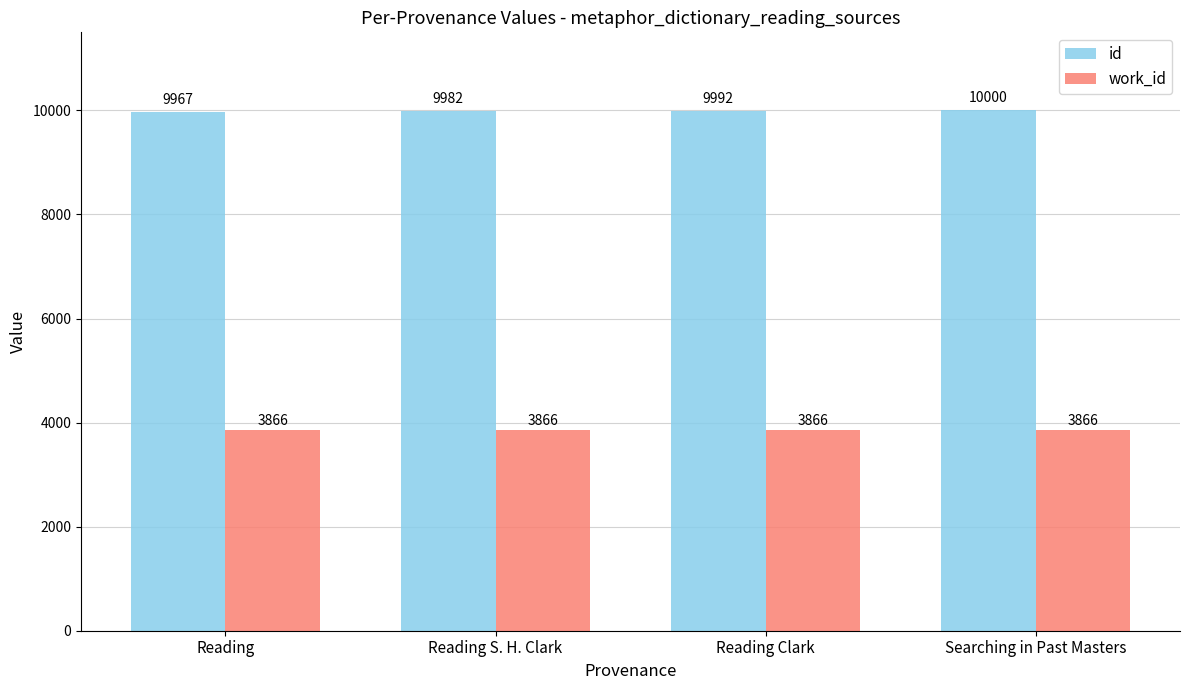

Rank the series by their average value, from lowest to highest.

work_id, id